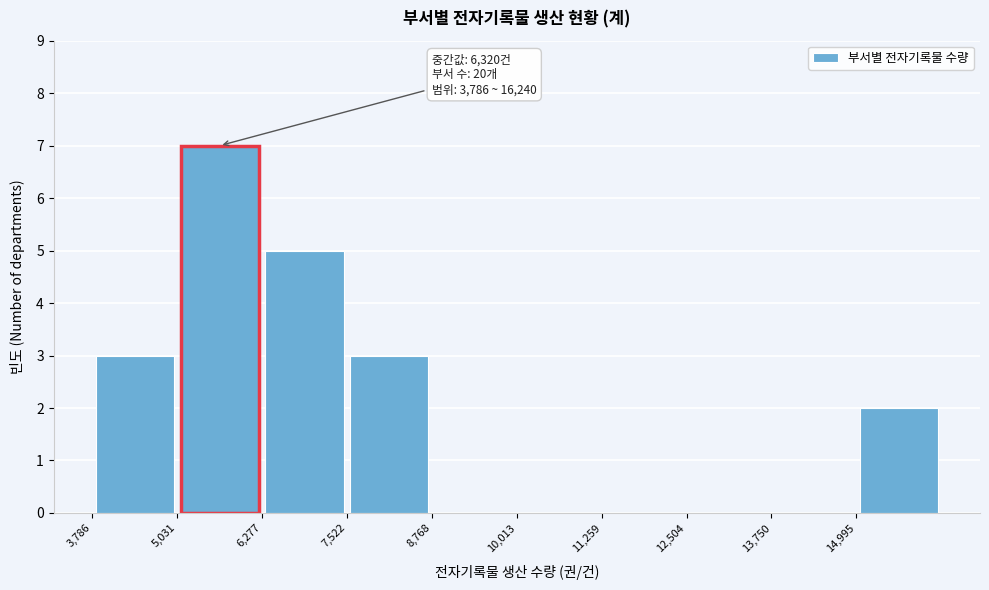

Which range on the x-axis has the tallest bar?

5000 to 6200